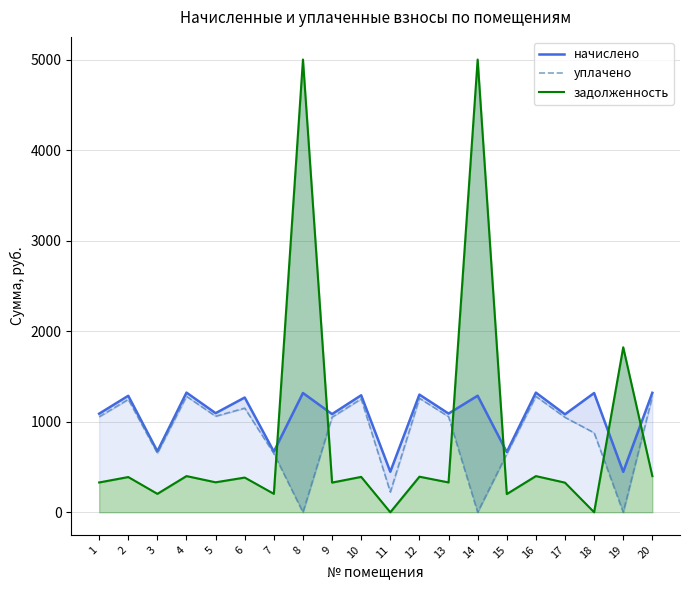

What are all the series names shown in the legend?

начислено, уплачено, задолженность